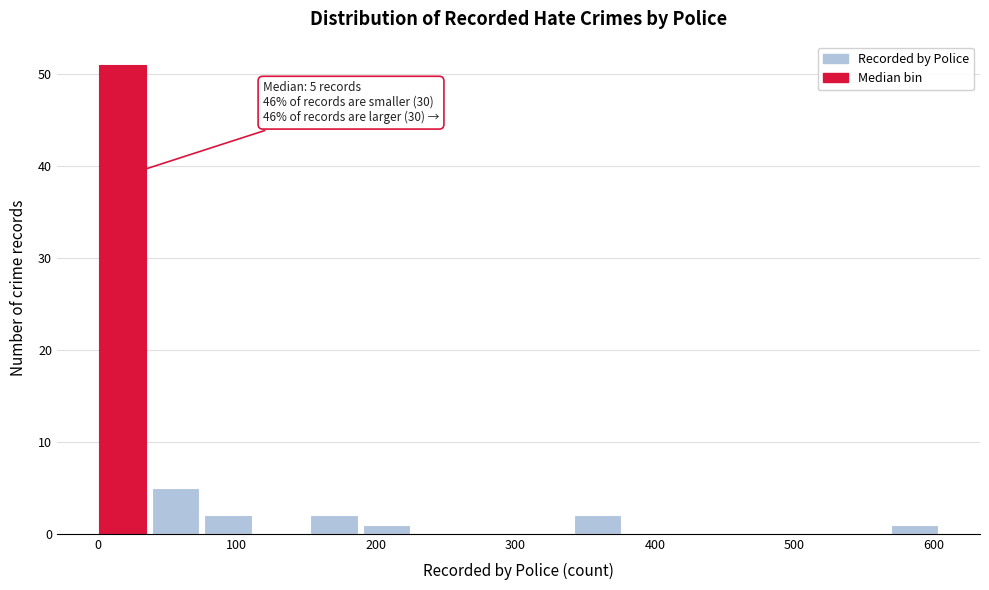

Read against the x-axis, roughly where is the centre of the tallest bar?

20